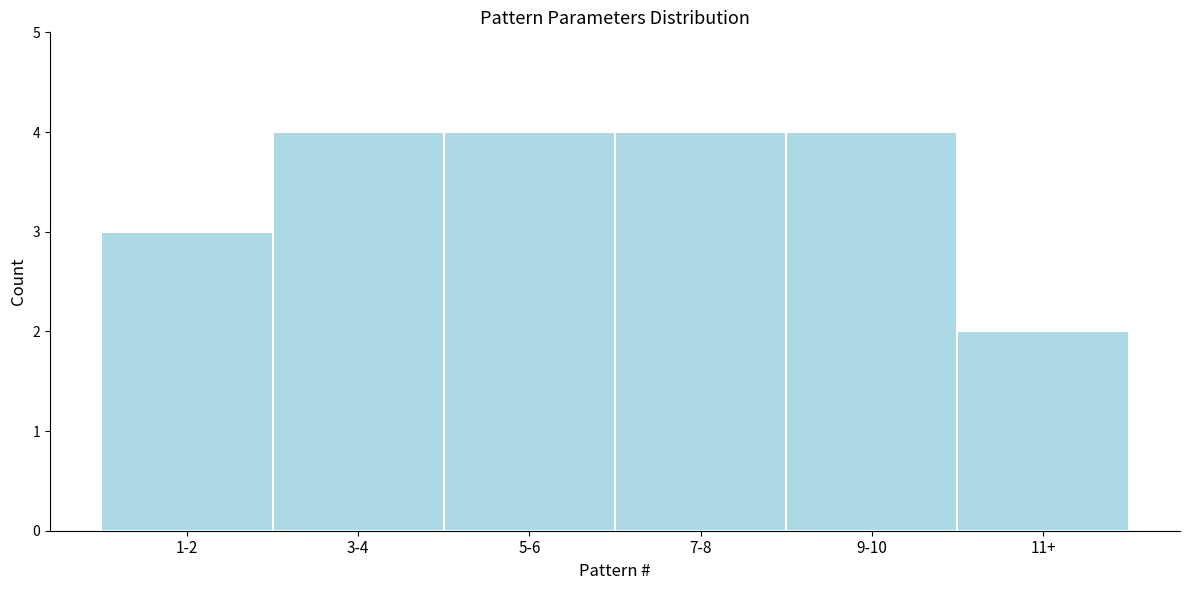

Reading right to left, transcribe all the data shown in this chart.

2	4	4	4	4	3